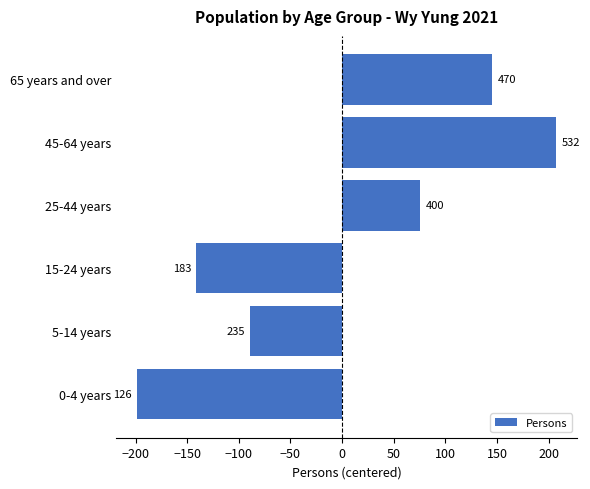

Does the chart contain any negative values?

Yes